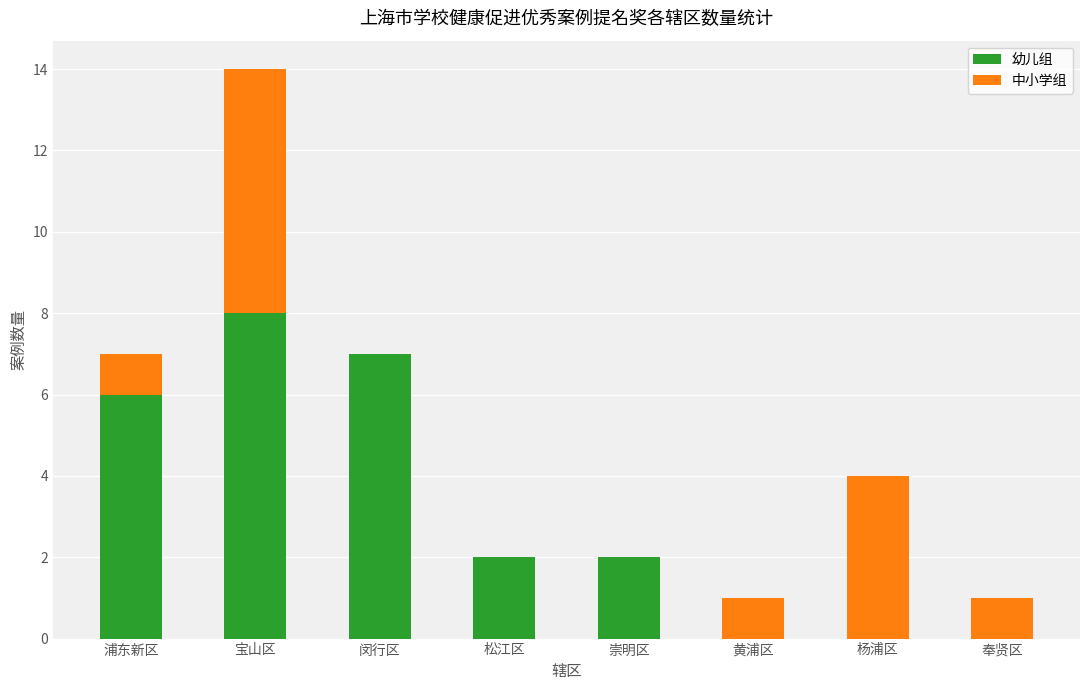

Does the chart contain stacked bars?

Yes